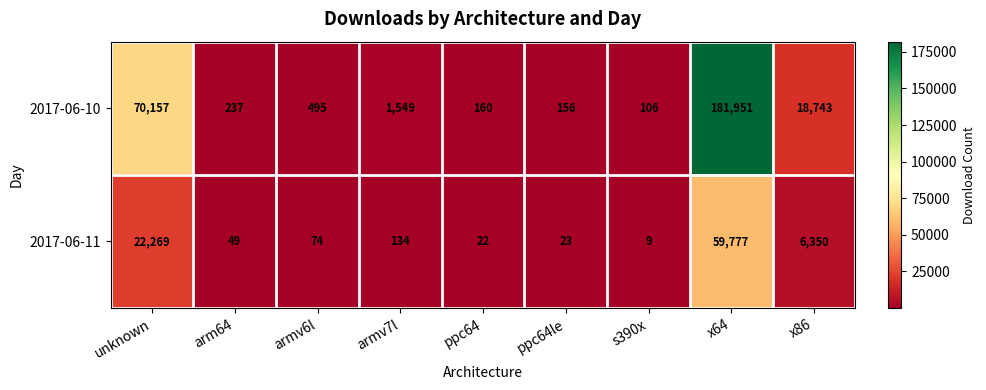

What is the total value across all series at ppc64?

182